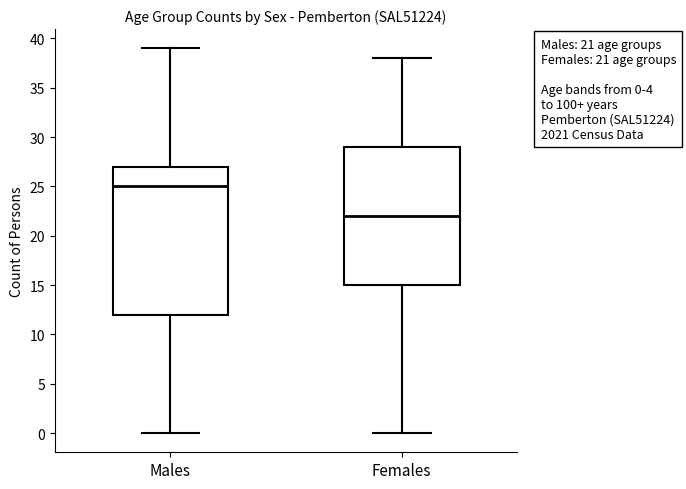

Which box has the highest median line?

Males